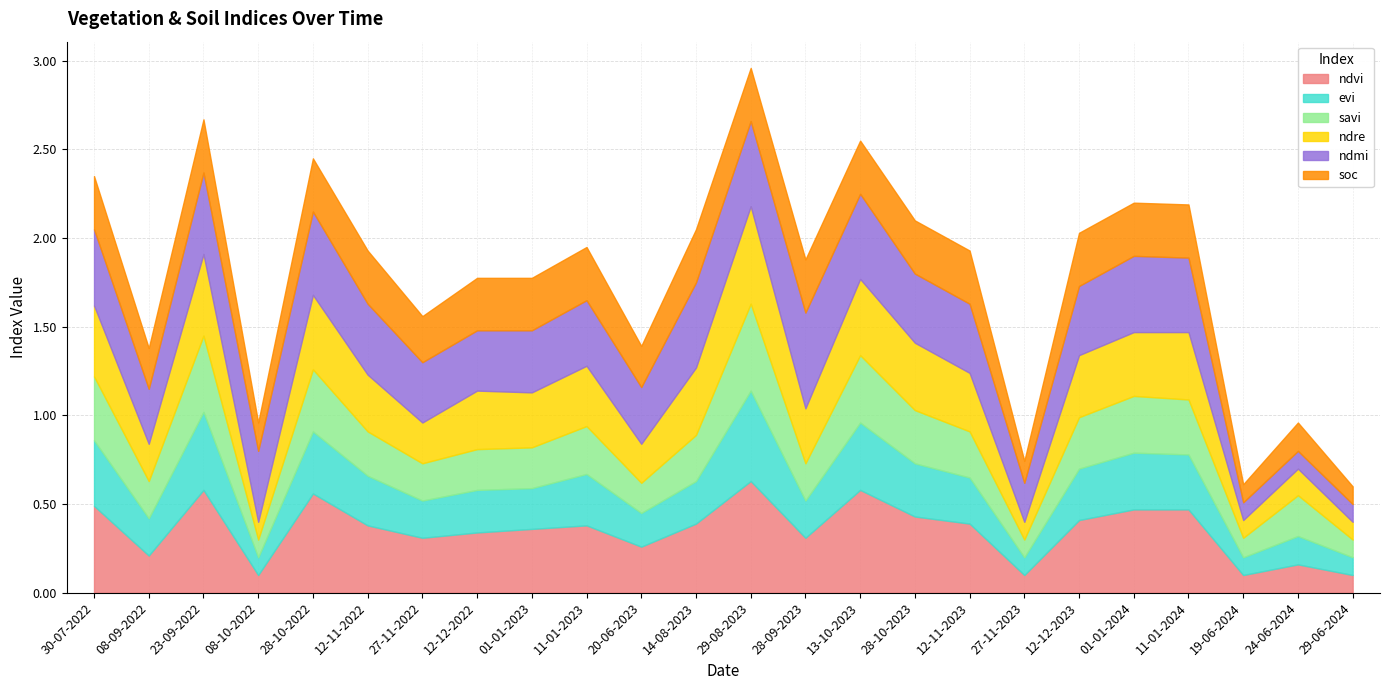

True or false: soc has more than 0 points higher than both neighbors.

True